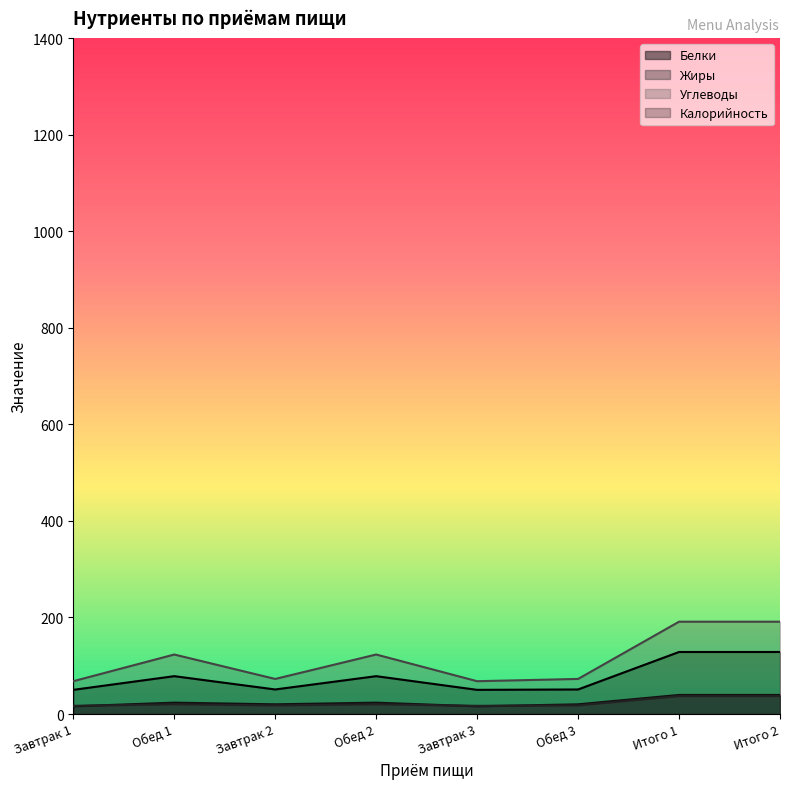

What is the lowest value of the Жиры series?

17.0